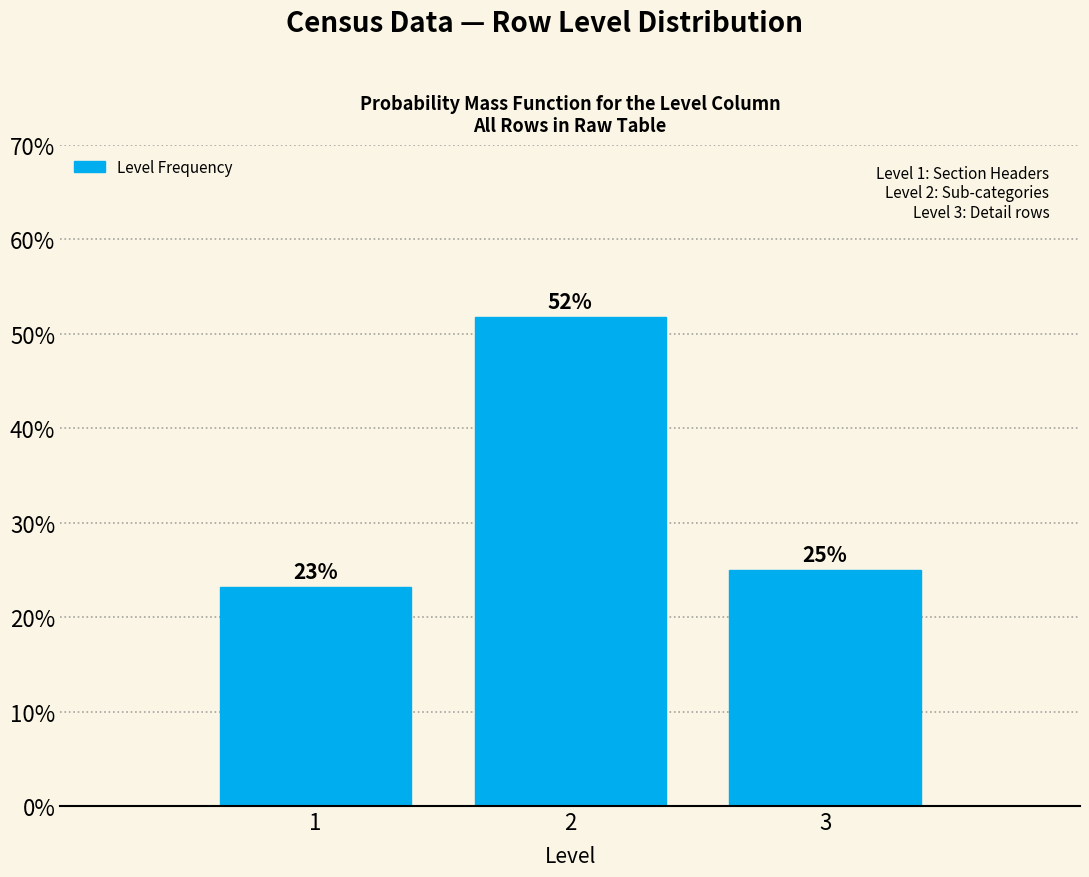

What is the average value?

33.3